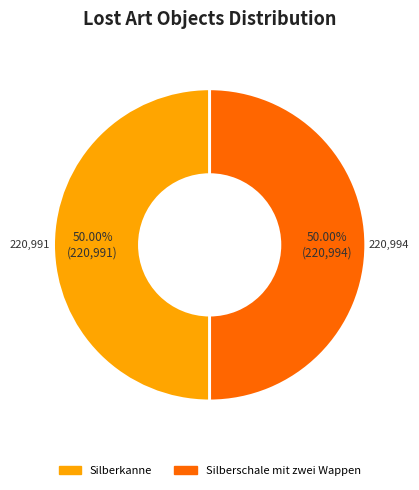

How many segments does this pie chart have?

2